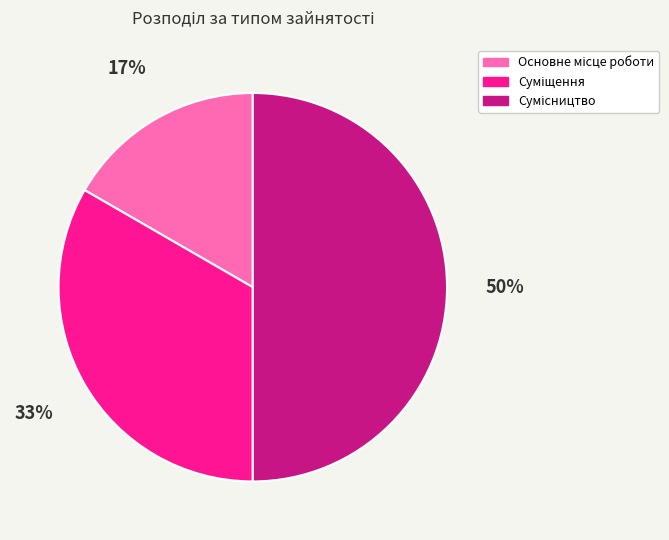

To the nearest percent, what is the difference between the largest and smallest slice percentages?

33%